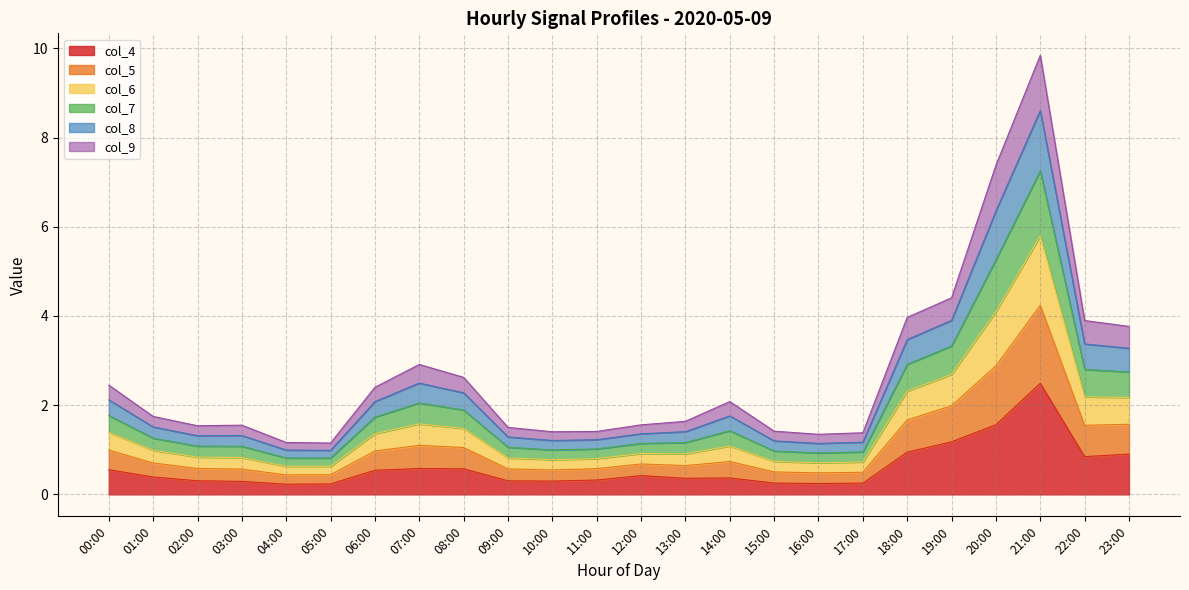

At which category does col_7 reach its first local valley?

05:00